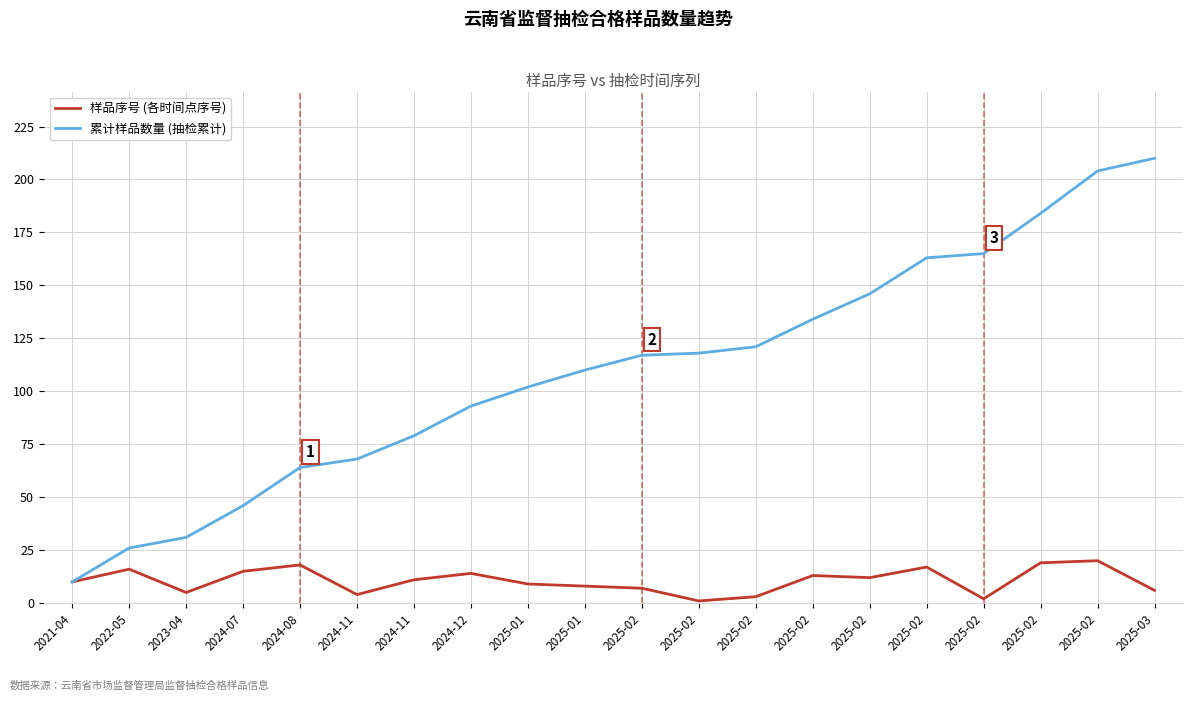

Does the chart have visible grid lines?

Yes